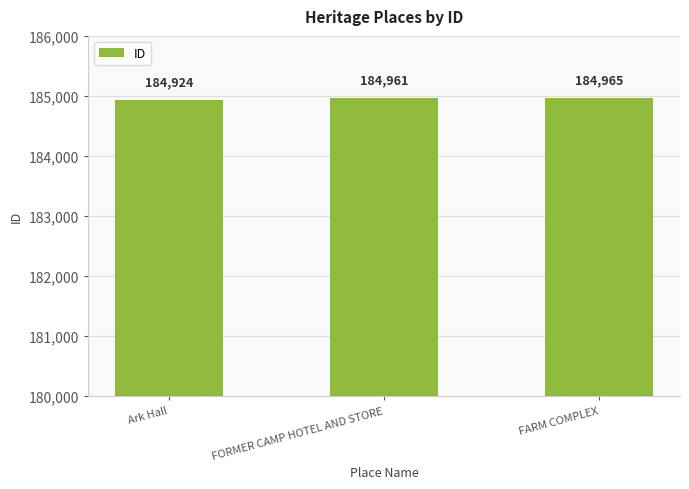

Does the chart contain stacked bars?

No